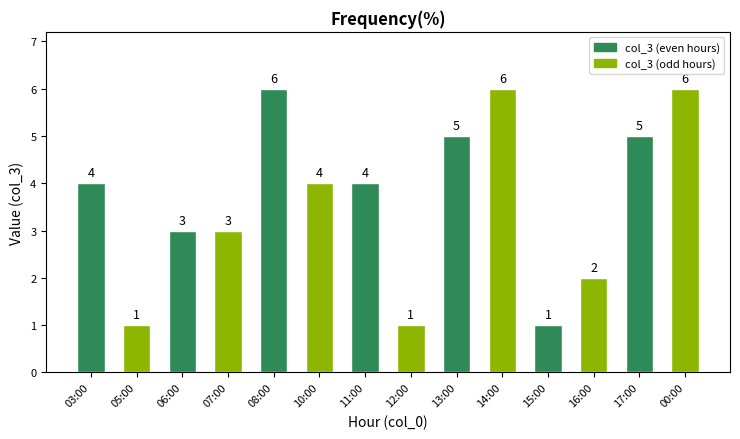

What position from the left is 03:00?

1